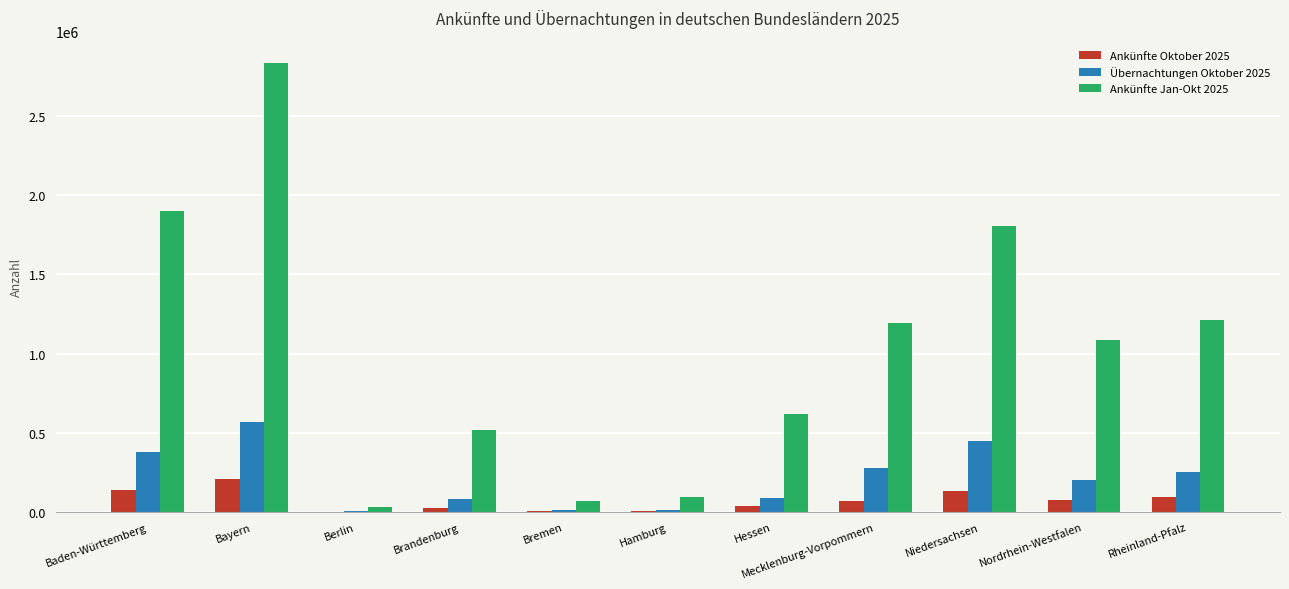

Which series changed the most between Niedersachsen and Rheinland-Pfalz?

Ankünfte Jan-Okt 2025